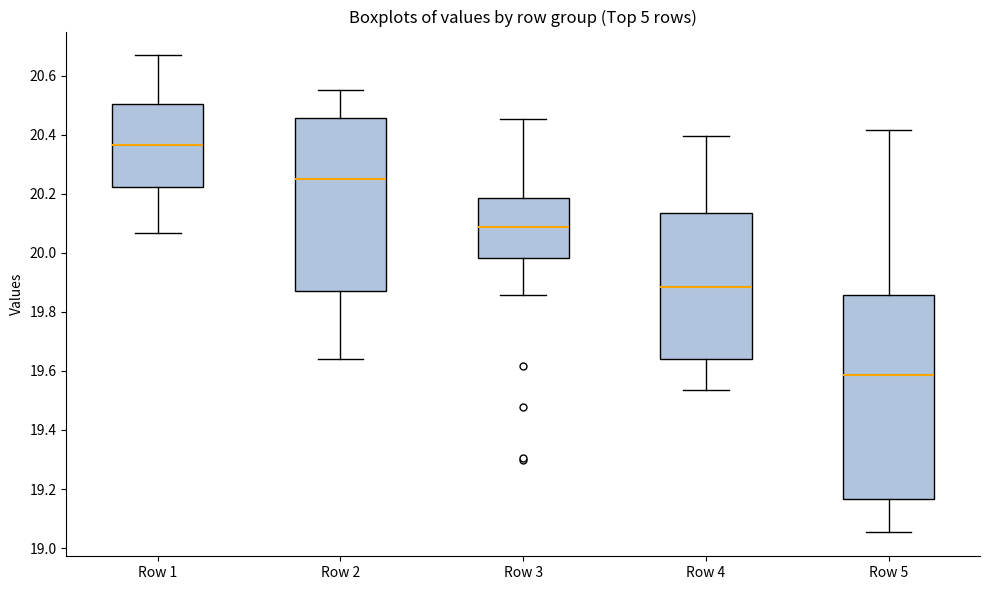

Which box is the tallest, from its lower edge to its upper edge?

Row 5